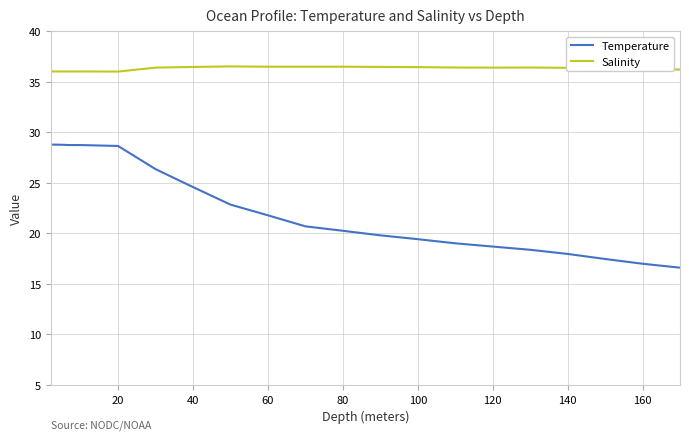

Rank the series by their maximum value, from highest to lowest.

Salinity, Temperature